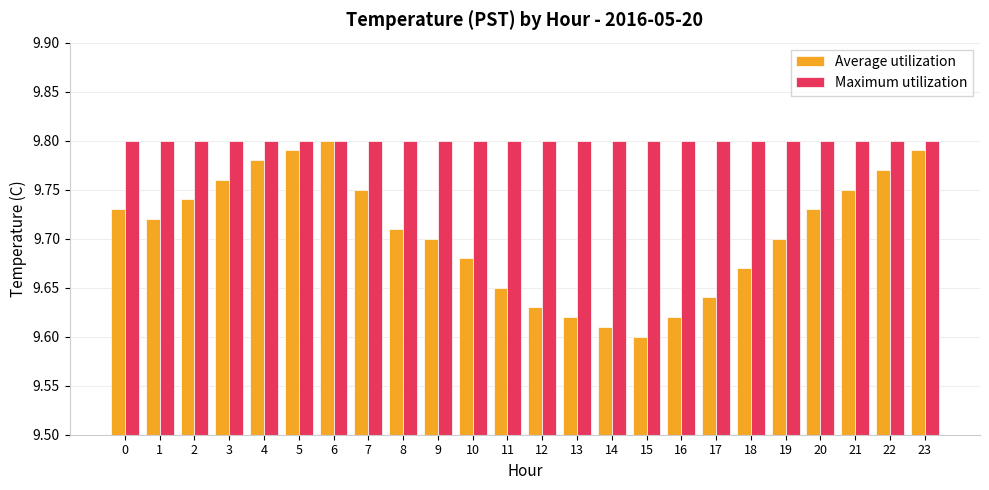

Rank the series by their average value, from highest to lowest.

Maximum utilization, Average utilization